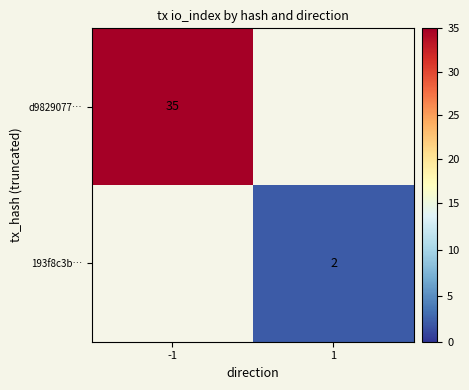

The d9829077… series shows 7 at -1. True or false?

False